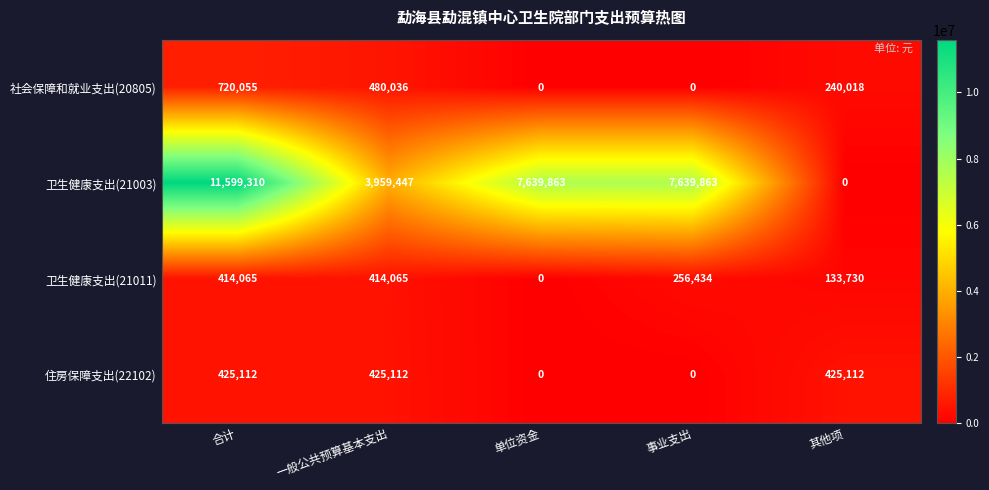

The value of 卫生健康支出(21003) at 单位资金 is 7639863. True or false?

True